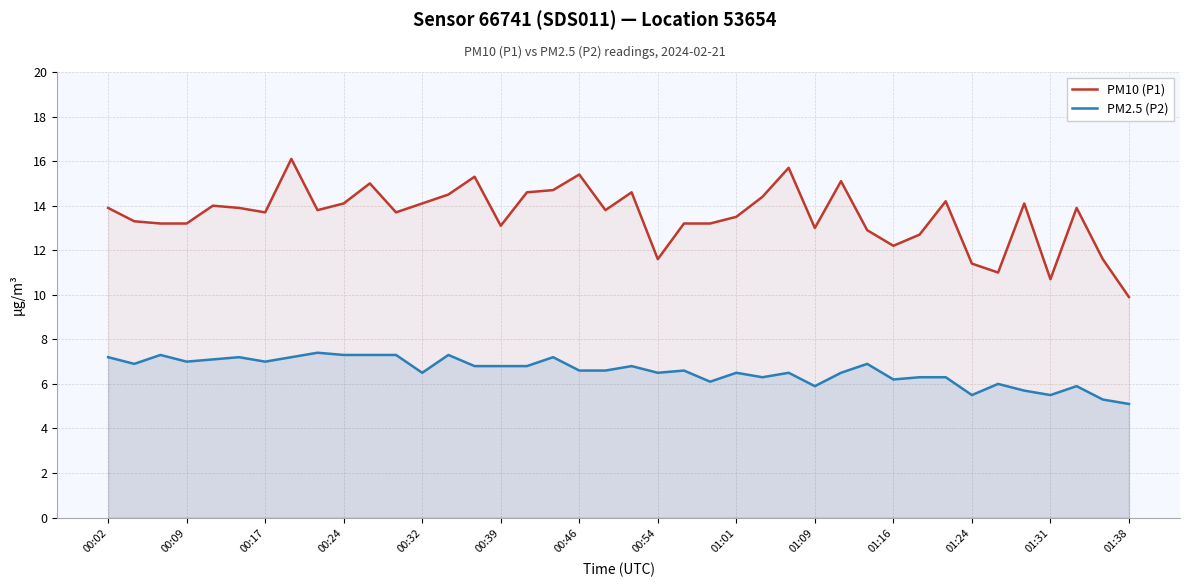

Which series has the widest spread of values?

PM10 (P1)